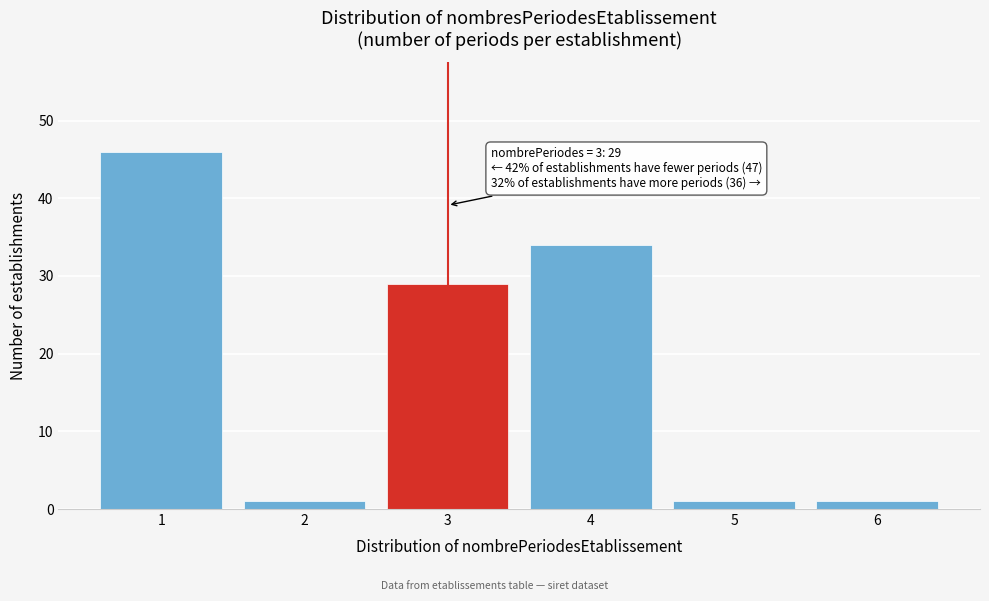

Reading left to right, list all the values displayed in this chart.

1=46	2=1	3=29	4=34	5=1	6=1